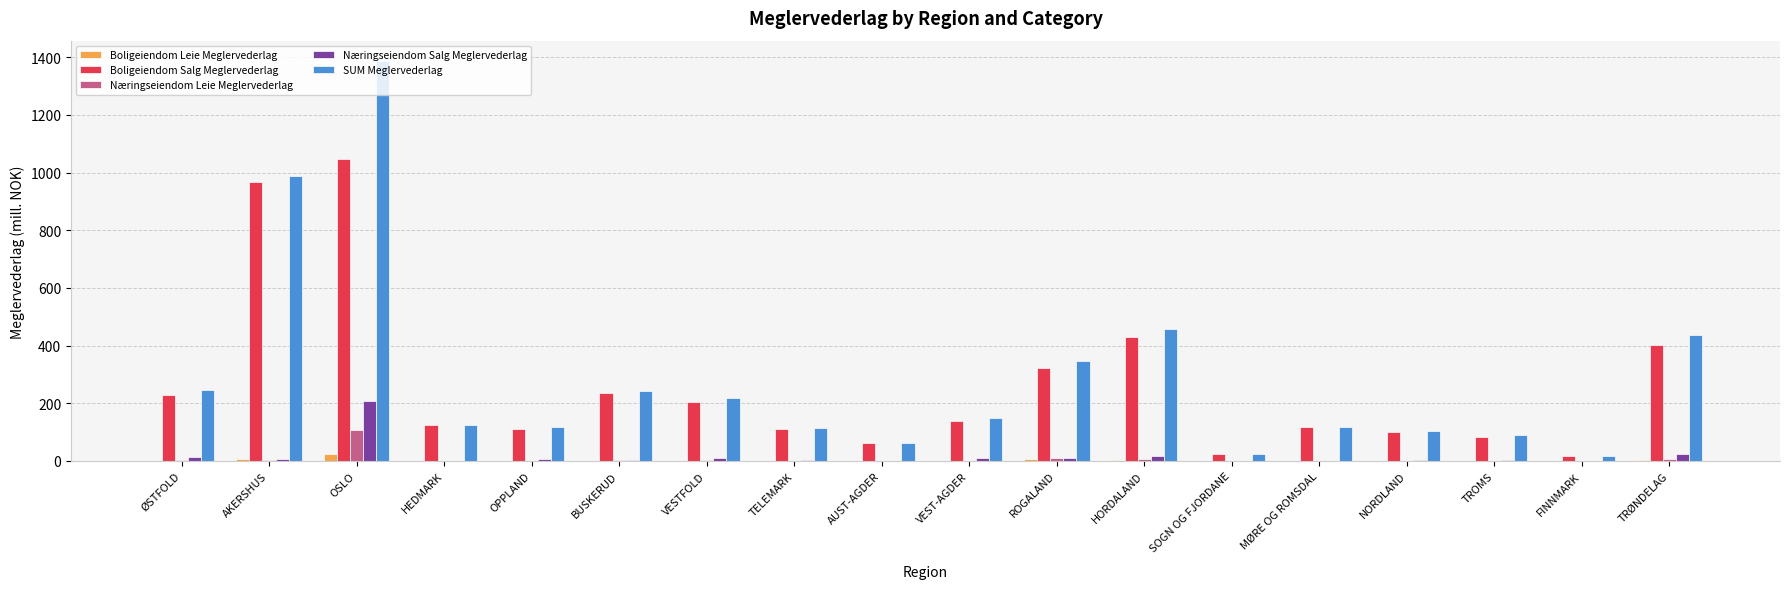

Between VEST-AGDER and ROGALAND, which series saw the biggest shift?

SUM Meglervederlag